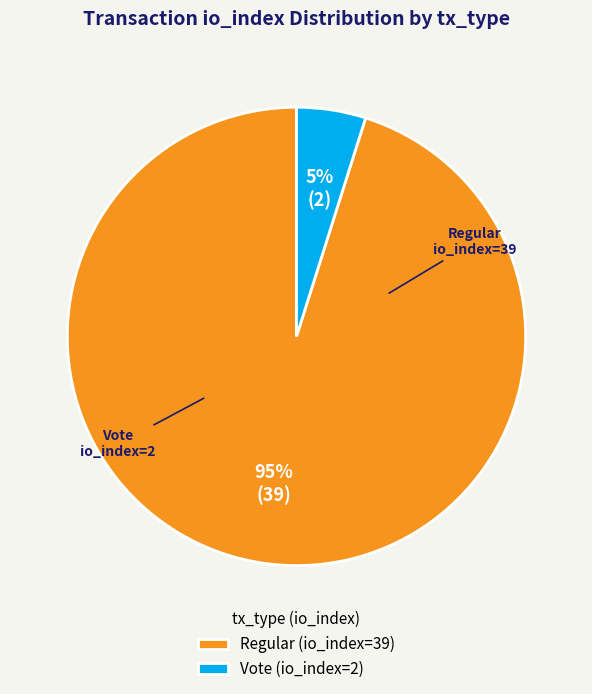

To the nearest percent, what is the difference between the Vote (io_index=2) and Regular (io_index=39) slice percentages?

90%